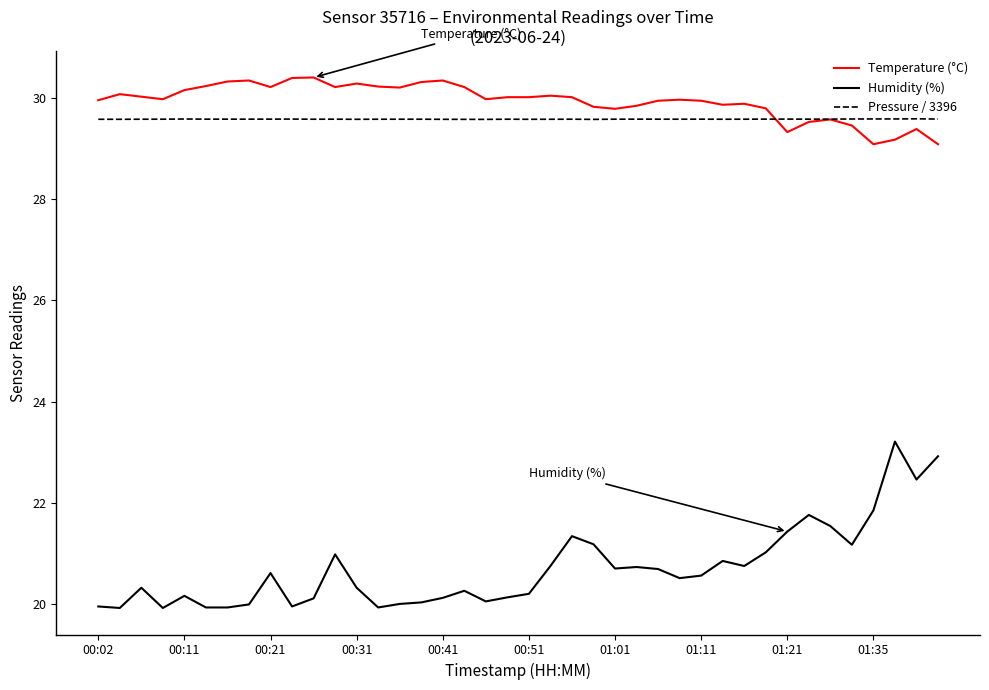

How many categories are shown in the chart?

40